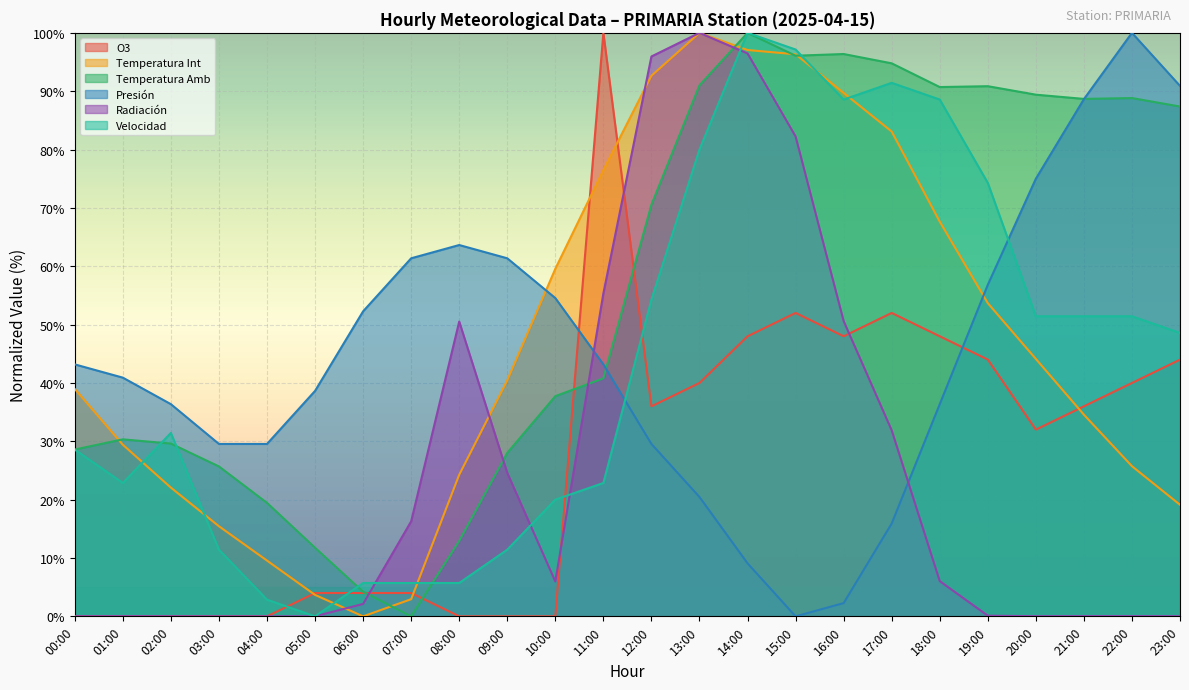

What is the average value of the Radiación series?

25.8